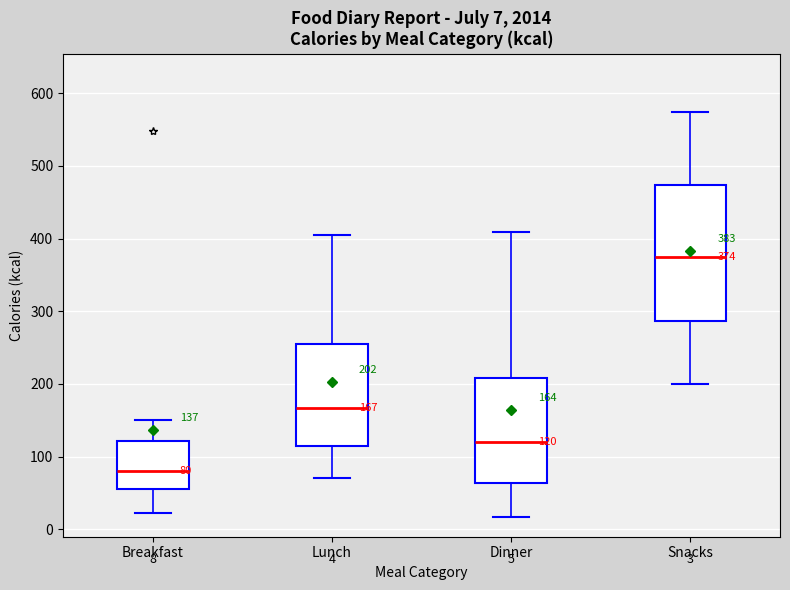

Which box has the highest median line?

Snacks